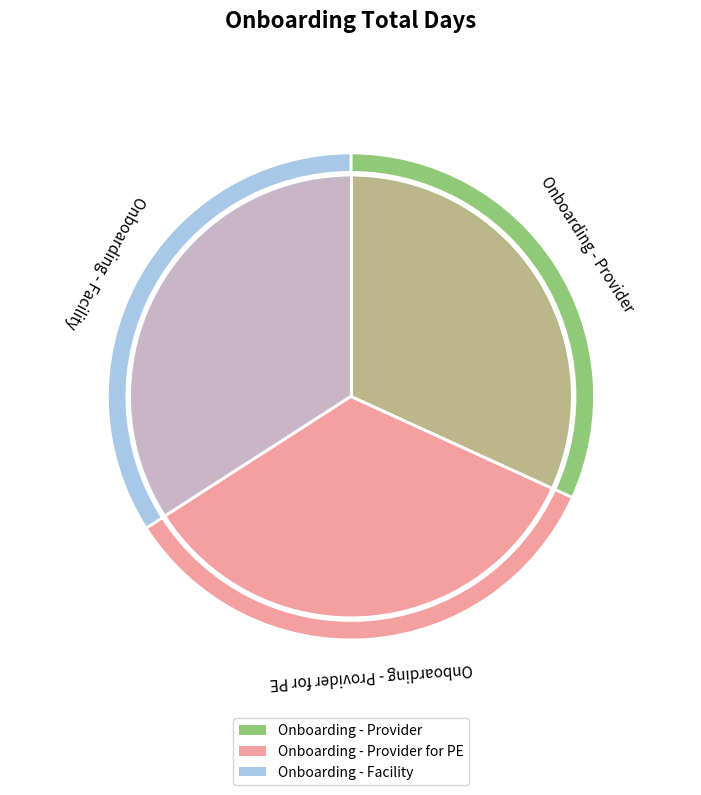

Count the number of slices in the pie.

3